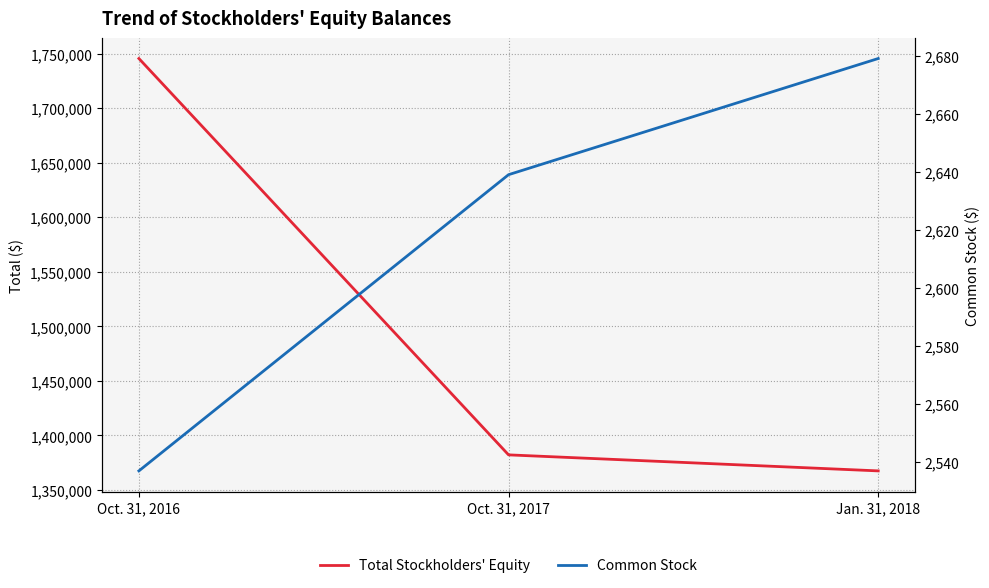

What is the label of the 3rd point from the left?

Jan. 31, 2018